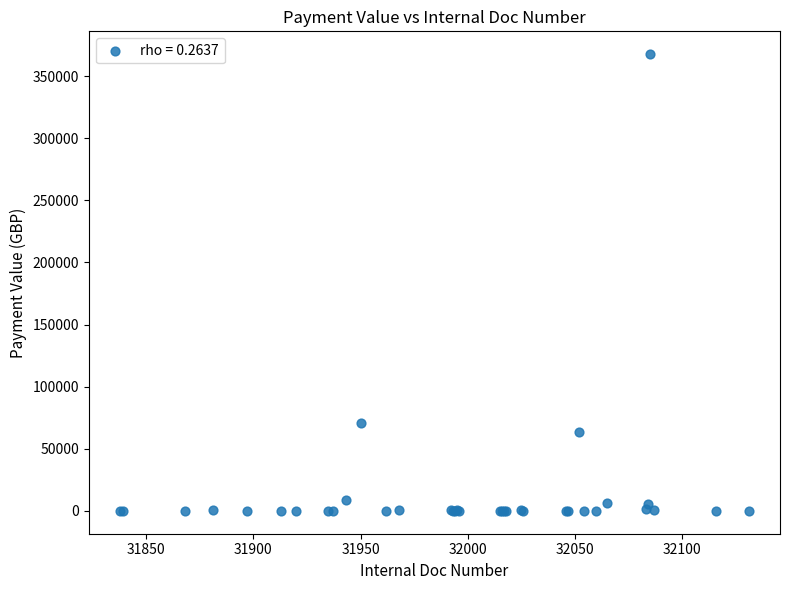

What Y value in the scatter plot is closest to 183873?

70756.5